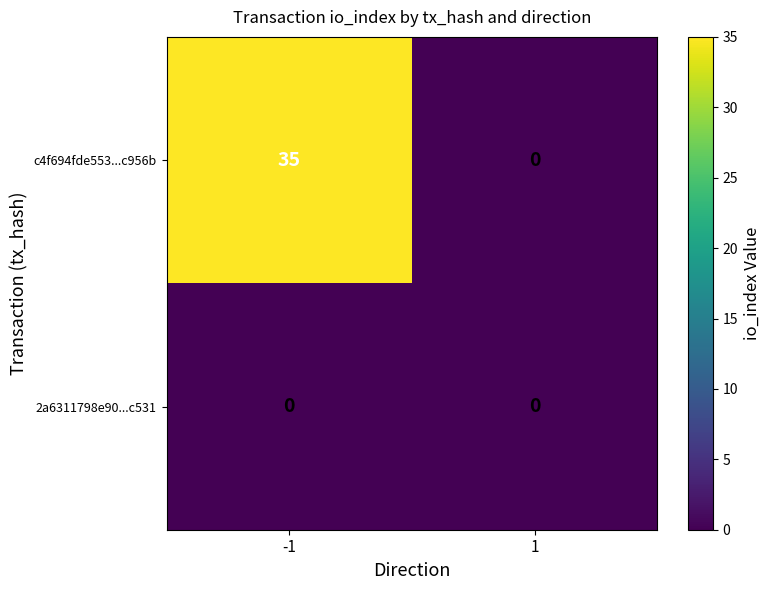

True or false: c4f694fde553...c956b has a value of 0 at 1.

True